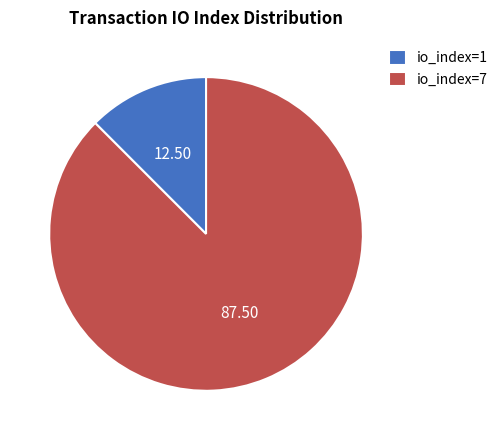

Is there a majority slice in this chart?

Yes